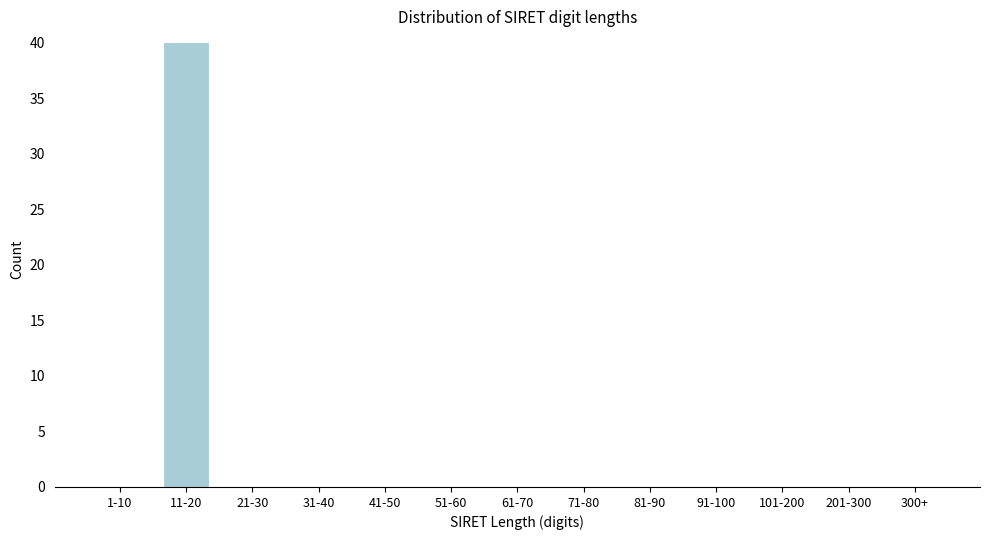

Reading left to right, extract all data points from this chart.

1-10=0	11-20=40	21-30=0	31-40=0	41-50=0	51-60=0	61-70=0	71-80=0	81-90=0	91-100=0	101-200=0	201-300=0	300+=0